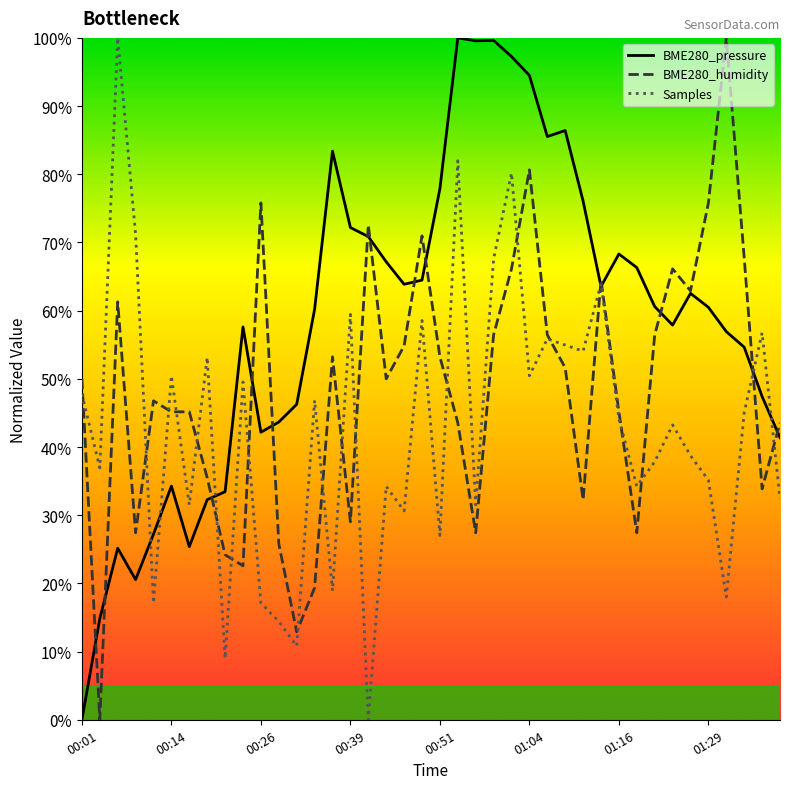

Which series has the largest total across all categories?

BME280_pressure